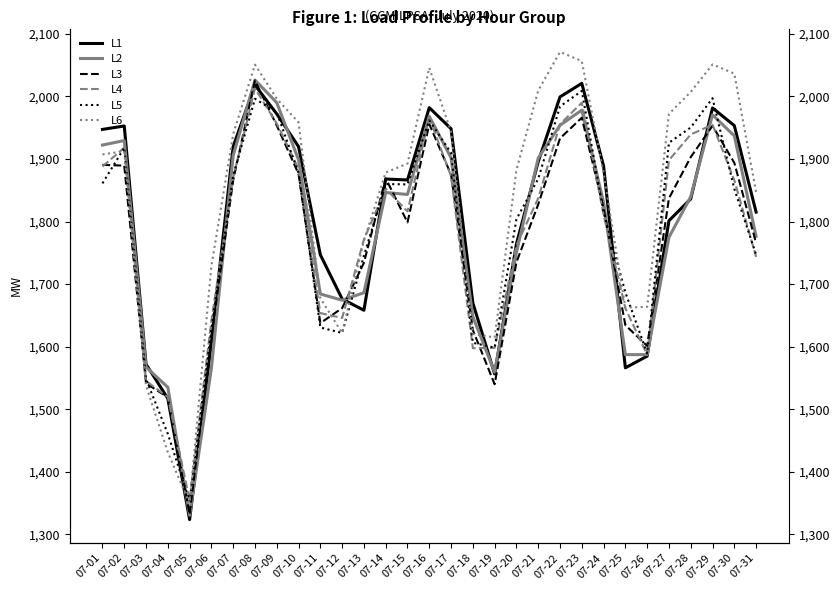

What are all the series names shown in the legend?

L1, L2, L3, L4, L5, L6